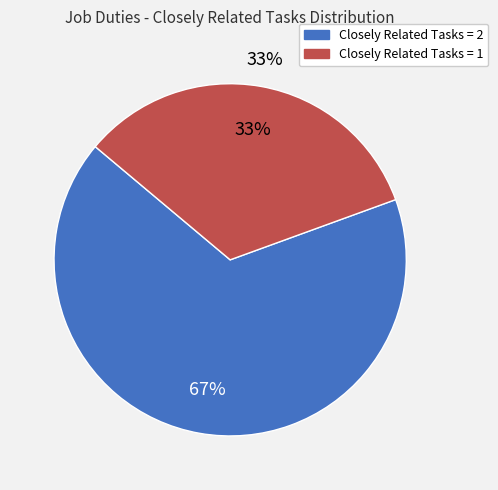

Count the number of slices in the pie.

2